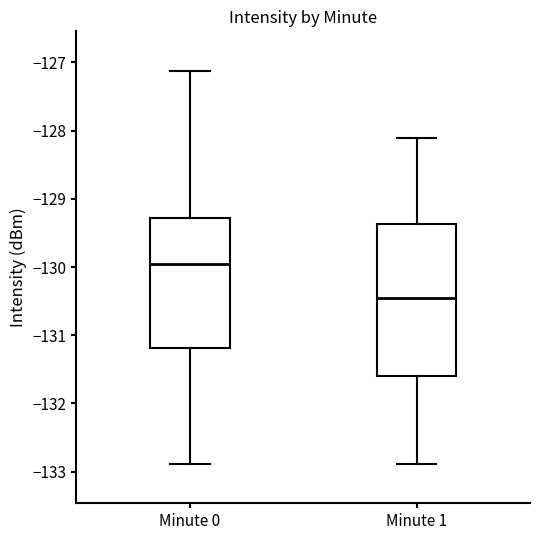

Comparing the boxes themselves (not the whiskers), which one is the tallest?

Minute 1